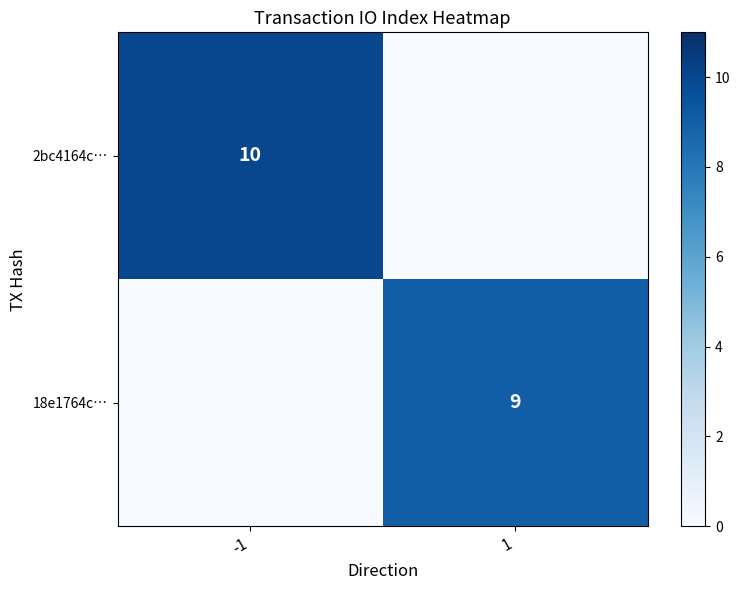

True or false: 2bc4164c… has a value of 18 at -1.

False